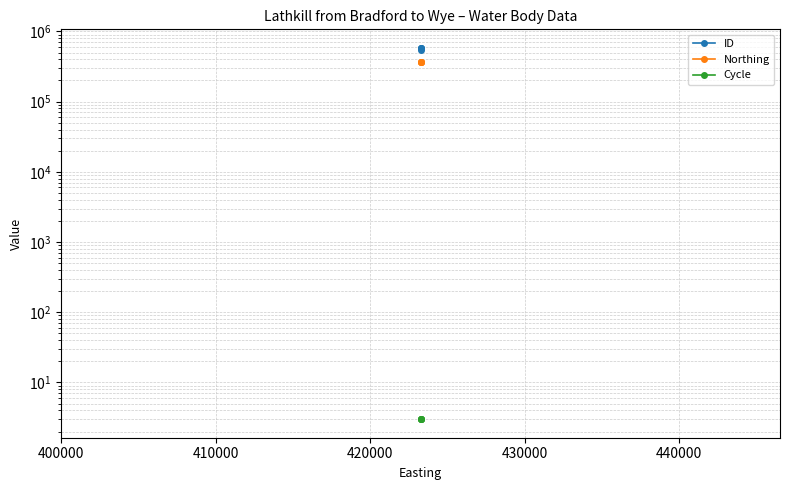

How many lines are shown in the chart?

3